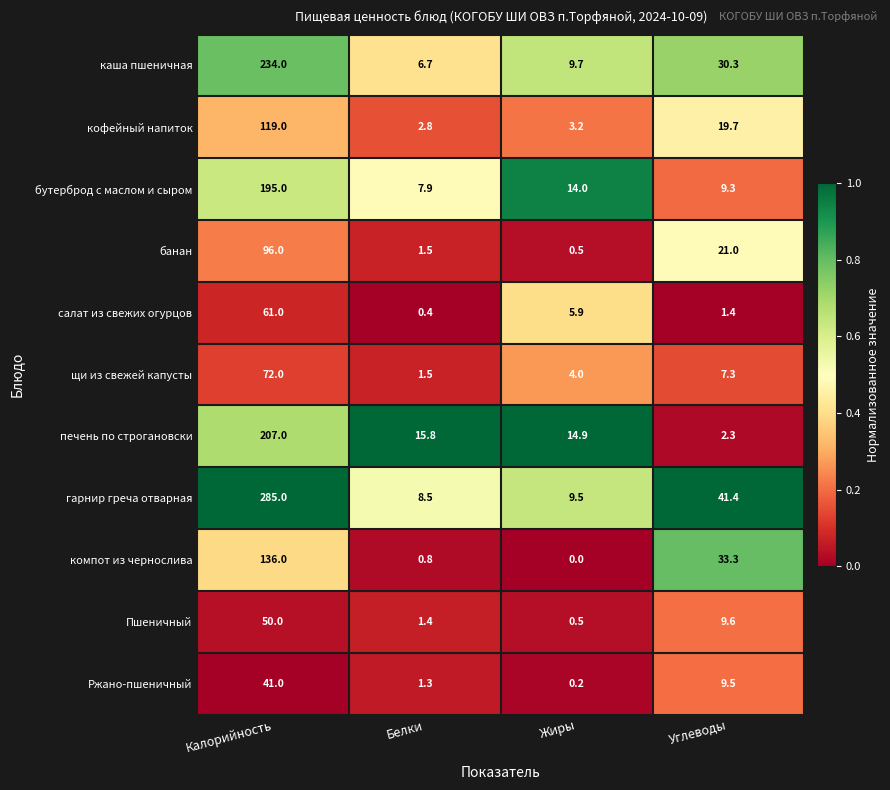

What is the difference between the highest and lowest values at Углеводы?

40.0